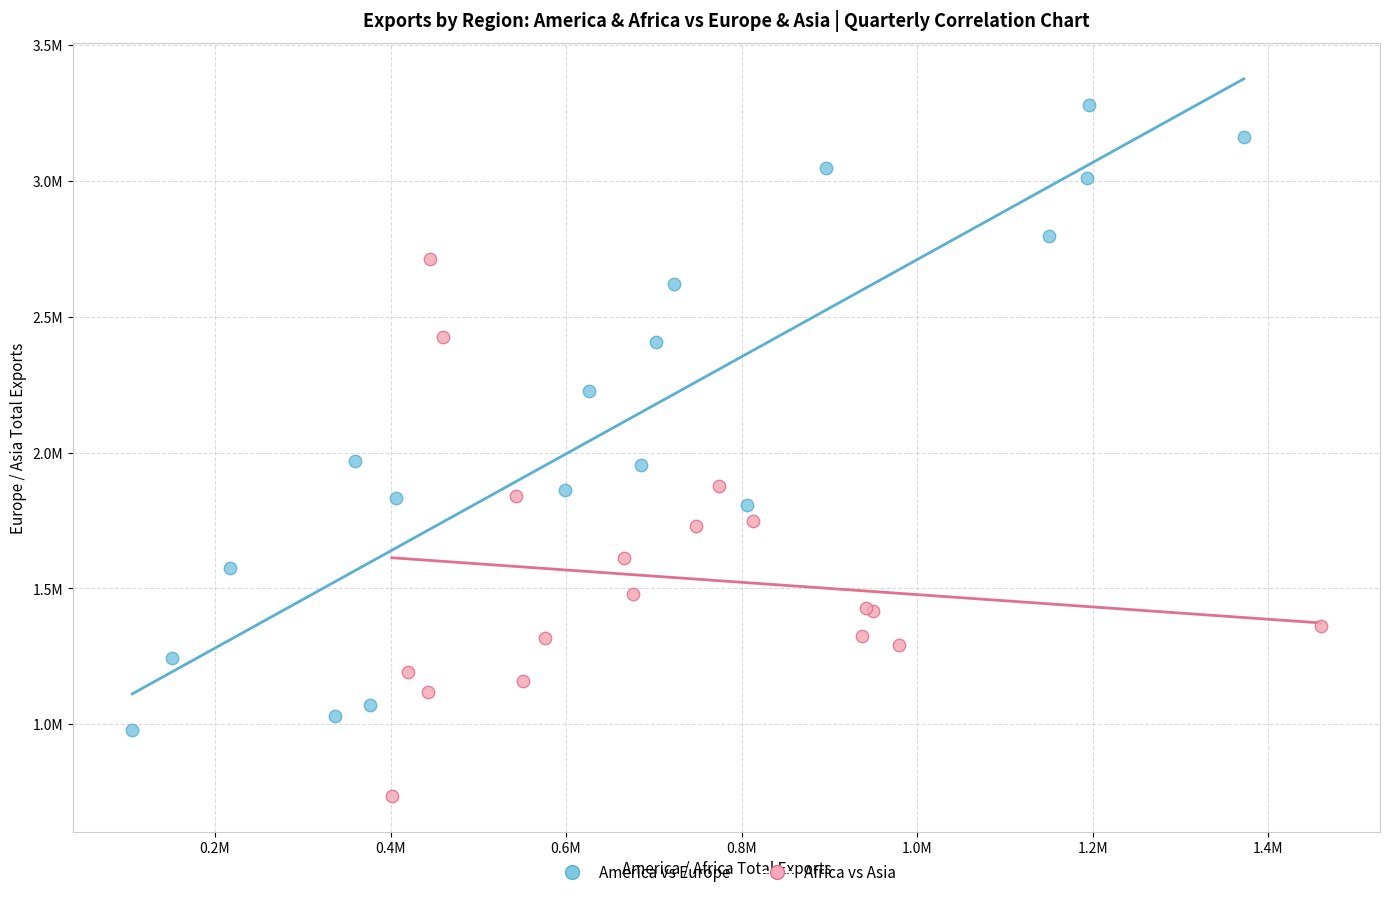

Which series reaches the minimum Y coordinate?

Africa vs Asia